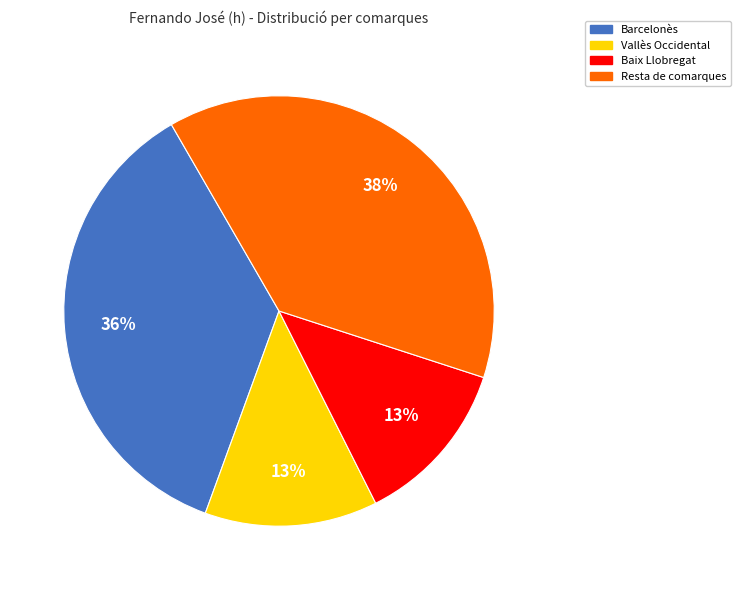

To the nearest percent, what is the average slice percentage?

25%